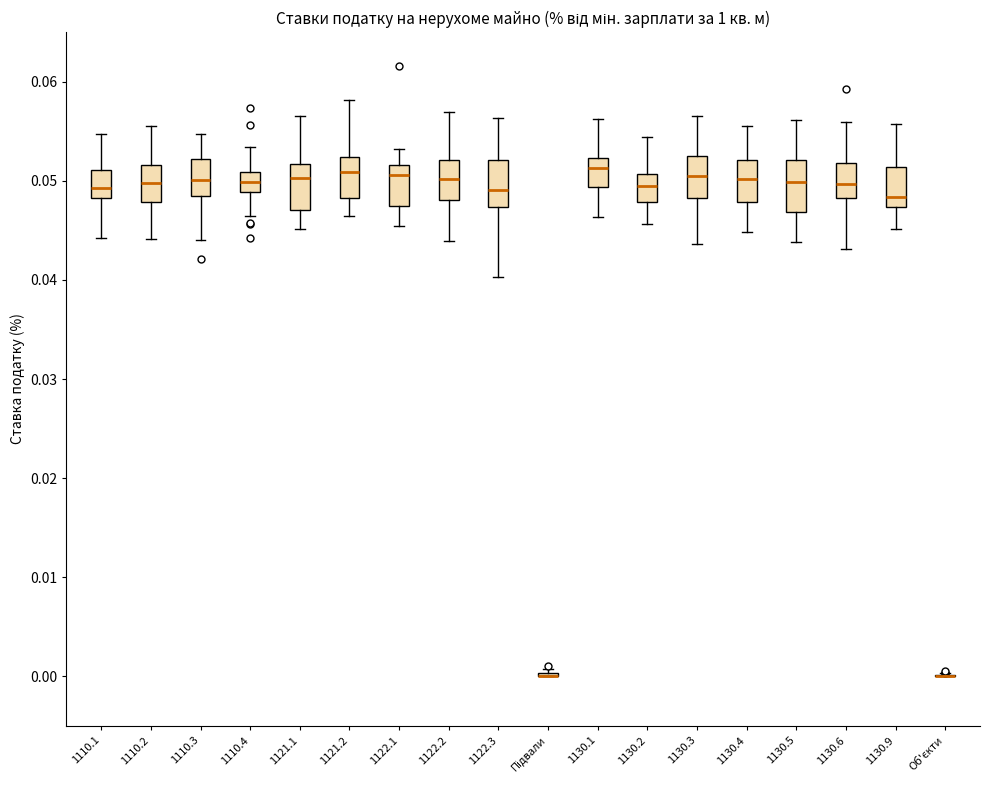

Where does the lower whisker of the box for 1121.2 end on the y-axis? The values are not printed on the chart, so give them approximately, as read against the axis.

0.046